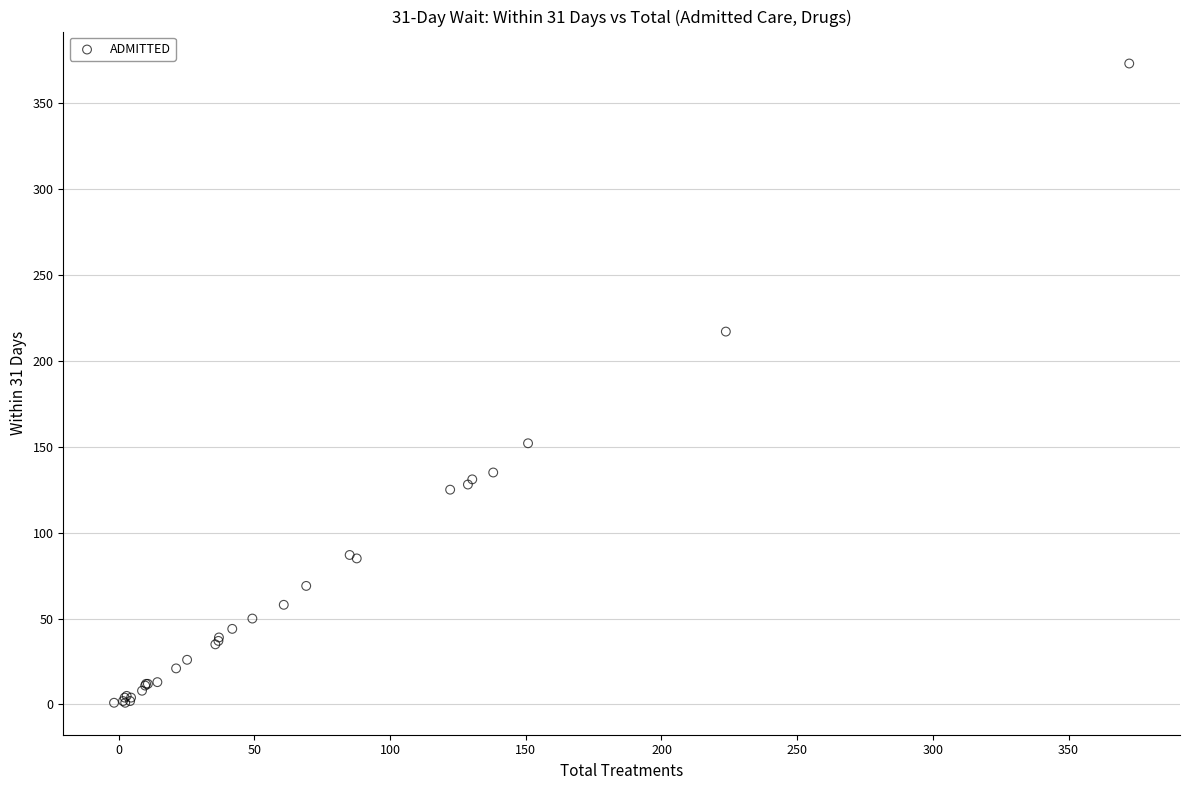

What Y value in the scatter plot is closest to 187?

217